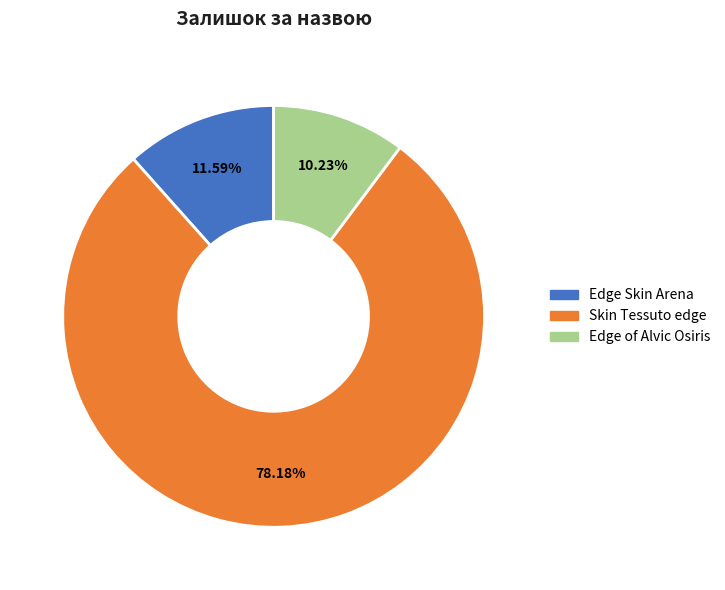

Is there a majority slice in this chart?

Yes